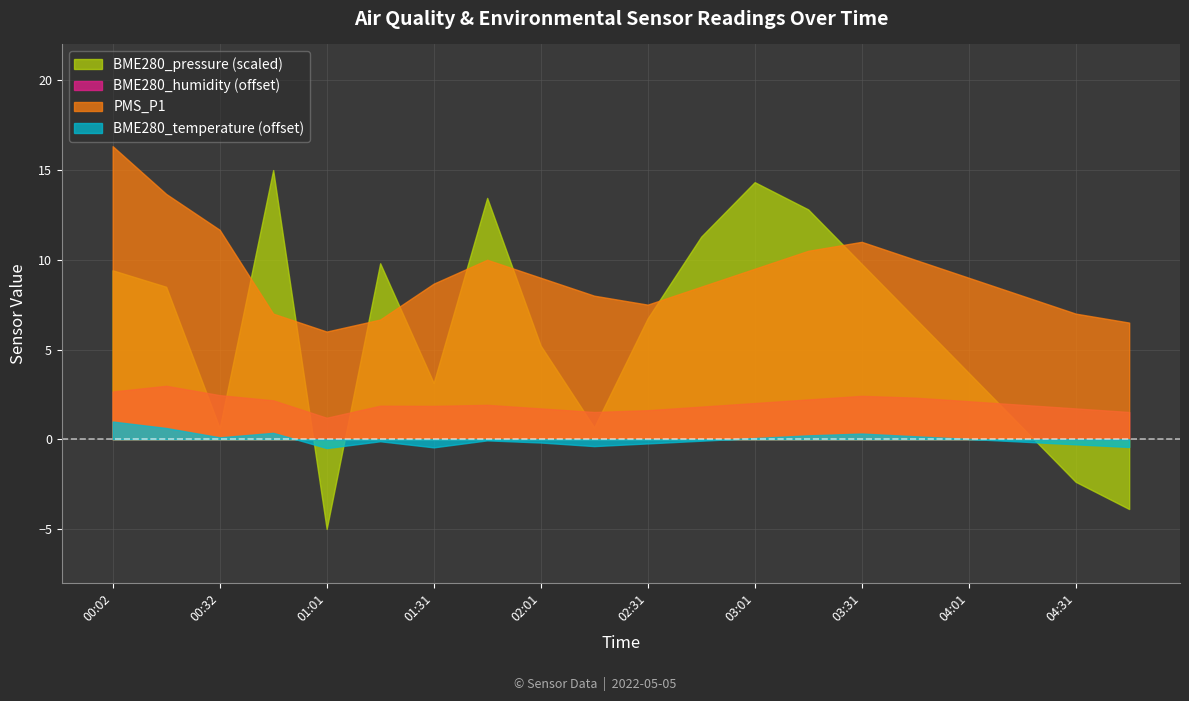

Which category has the highest value in the BME280_temperature series?

00:02